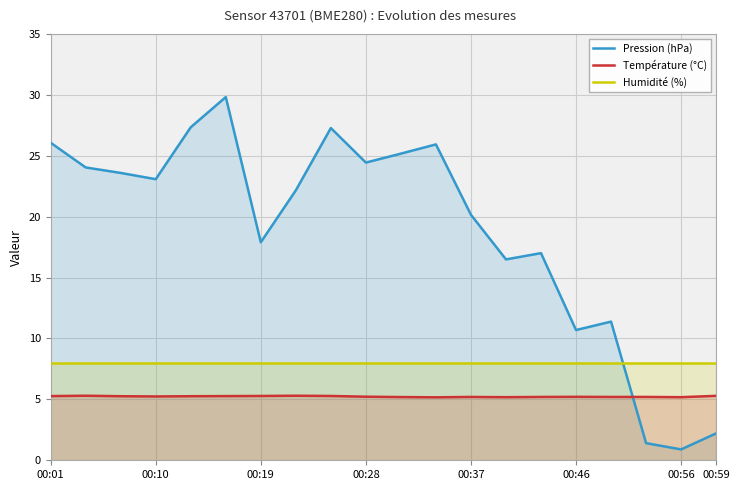

Which series has the widest spread of values?

Pression (hPa)